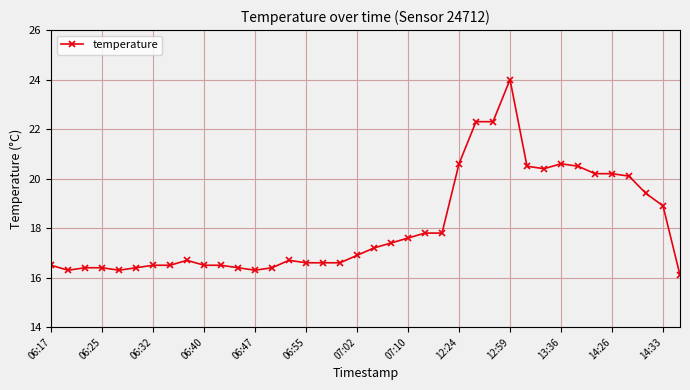

True or false: the data has more than 2 interior local peaks.

True